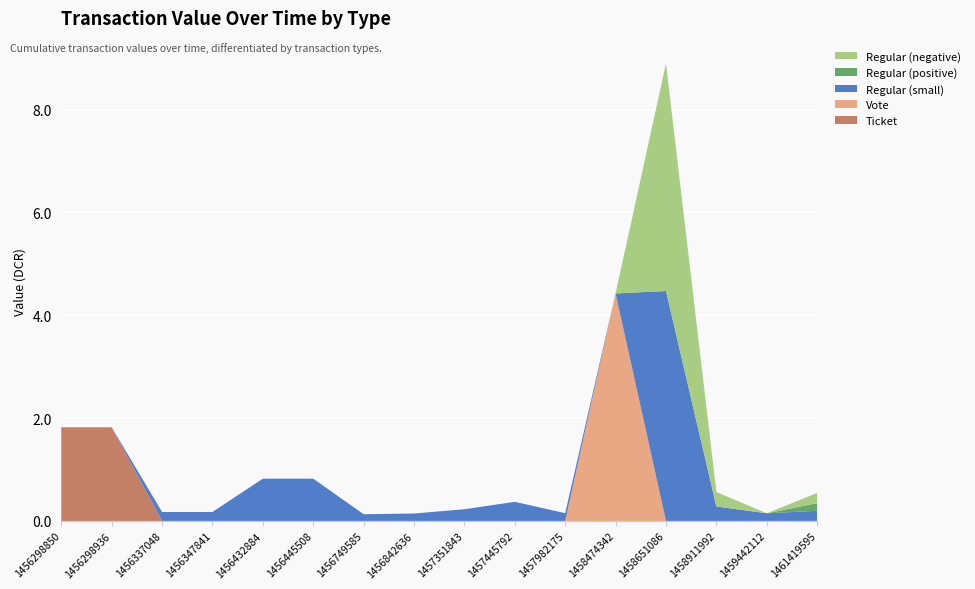

Reading left to right, transcribe all the data shown in this chart.

Ticket: 1456298850=1.8	1456298936=1.8	1456337048=0.0	1456347841=0.0	1456432884=0.0	1456445508=0.0	1456749585=0.0	1456842636=0.0	1457351843=0.0	1457445792=0.0	1457982175=0.0	1458474342=0.0	1458651086=0.0	1458911992=0.0	1459442112=0.0	1461419595=0.0
Vote: 1456298850=0.0	1456298936=0.0	1456337048=0.0	1456347841=0.0	1456432884=0.0	1456445508=0.0	1456749585=0.0	1456842636=0.0	1457351843=0.0	1457445792=0.0	1457982175=0.0	1458474342=4.4	1458651086=0.0	1458911992=0.0	1459442112=0.0	1461419595=0.0
Regular (small): 1456298850=0.0	1456298936=0.0	1456337048=0.2	1456347841=0.2	1456432884=0.8	1456445508=0.8	1456749585=0.1	1456842636=0.1	1457351843=0.2	1457445792=0.4	1457982175=0.2	1458474342=0.0	1458651086=4.5	1458911992=0.3	1459442112=0.1	1461419595=0.2
Regular (positive): 1456298850=0.0	1456298936=0.0	1456337048=0.0	1456347841=0.0	1456432884=0.0	1456445508=0.0	1456749585=0.0	1456842636=0.0	1457351843=0.0	1457445792=0.0	1457982175=0.0	1458474342=0.0	1458651086=0.0	1458911992=0.0	1459442112=0.0	1461419595=0.1
Regular (negative): 1456298850=0.0	1456298936=0.0	1456337048=0.0	1456347841=0.0	1456432884=0.0	1456445508=0.0	1456749585=0.0	1456842636=0.0	1457351843=0.0	1457445792=0.0	1457982175=0.0	1458474342=0.0	1458651086=4.4	1458911992=0.3	1459442112=0.0	1461419595=0.2